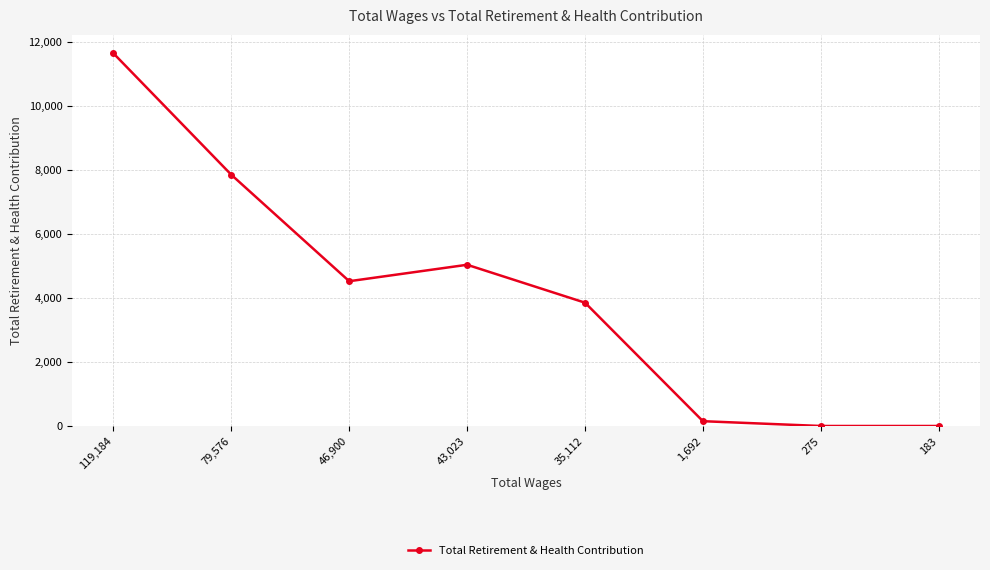

What is the value of the 6th point from the left?

150